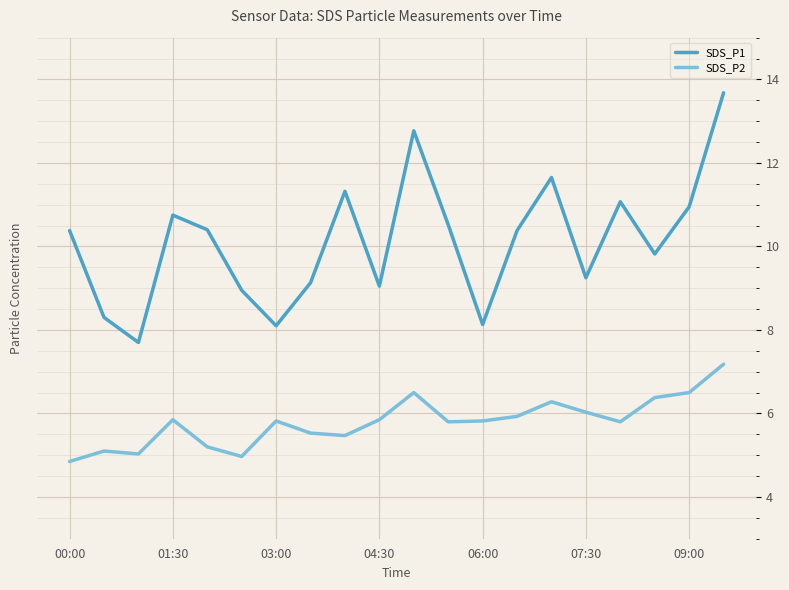

What is the lowest value of the SDS_P1 series?

7.7